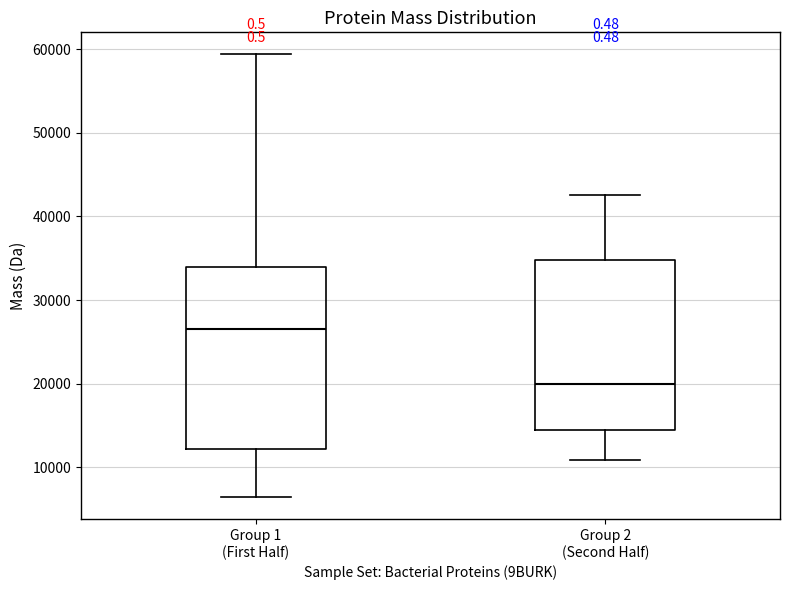

Reading left to right, transcribe this box plot: for each box, give where its median line is, the range the box spans, and where its two whiskers end, as read against the y-axis. The values are not printed on the chart, so give them approximately, as read against the axis.

Group 1 (First Half): median 27000, box 12000 to 34000, whiskers 6000 to 59000
Group 2 (Second Half): median 20000, box 14000 to 35000, whiskers 11000 to 43000